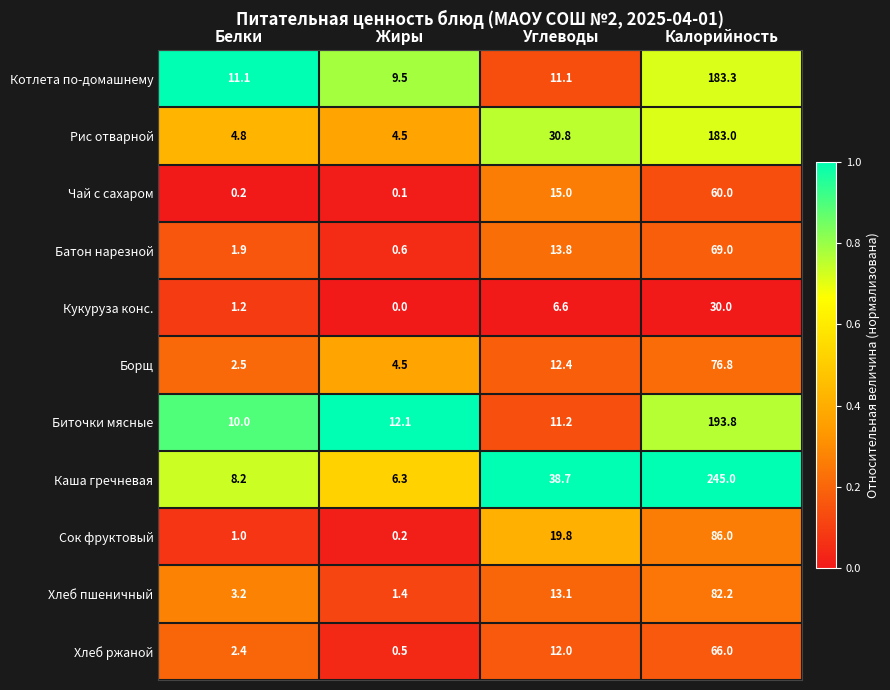

List the labels in order of Батон нарезной value, largest first.

Калорийность, Углеводы, Белки, Жиры